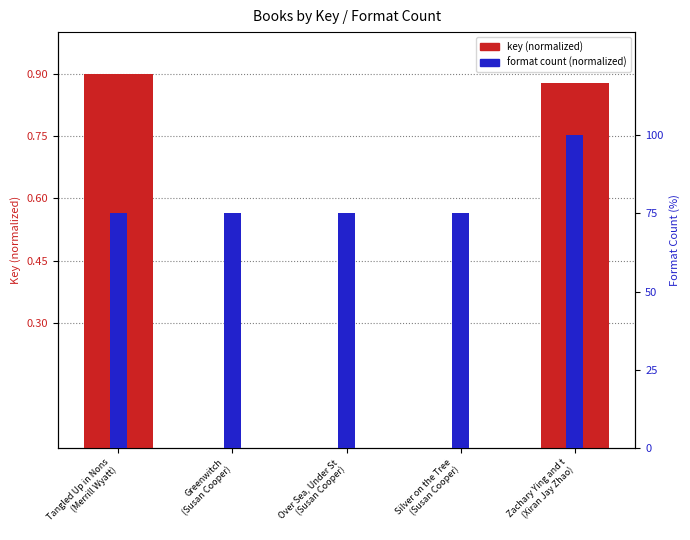

Rank the categories by key (normalized) value from lowest to highest.

Over Sea, Under St
(Susan Cooper), Silver on the Tree
(Susan Cooper), Greenwitch
(Susan Cooper), Zachary Ying and t
(Xiran Jay Zhao), Tangled Up in Nons
(Merrill Wyatt)